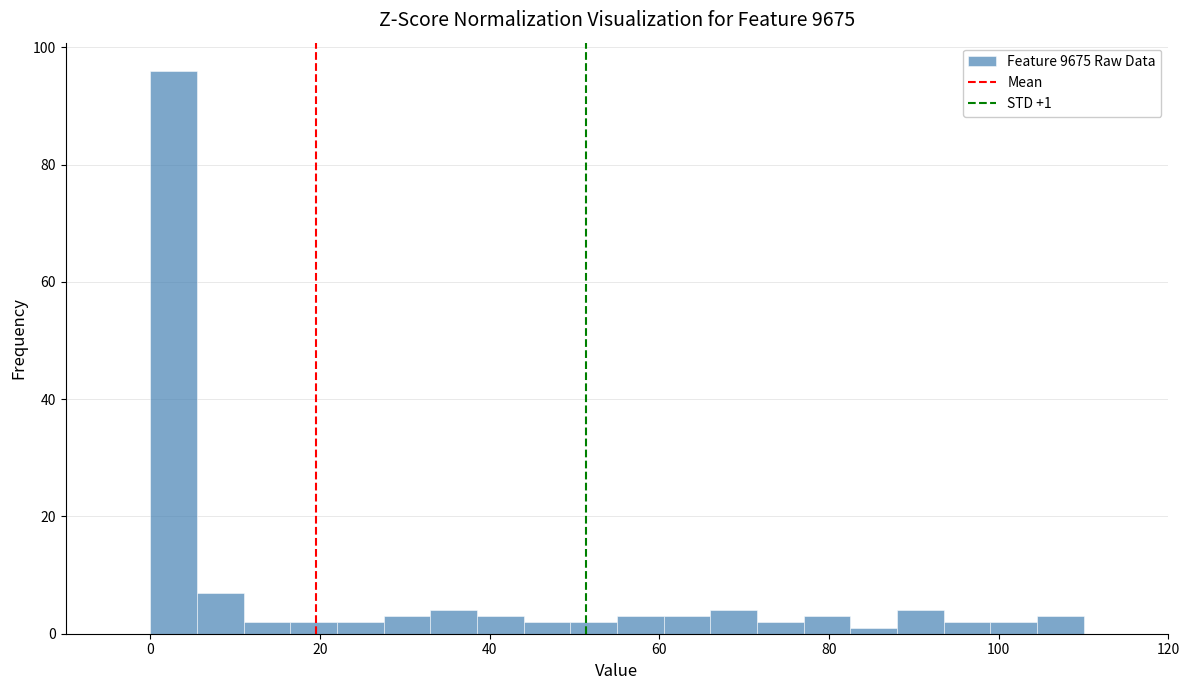

Around what value on the x-axis is the tallest bar? Give the approximate position of its centre, as read against the axis.

2